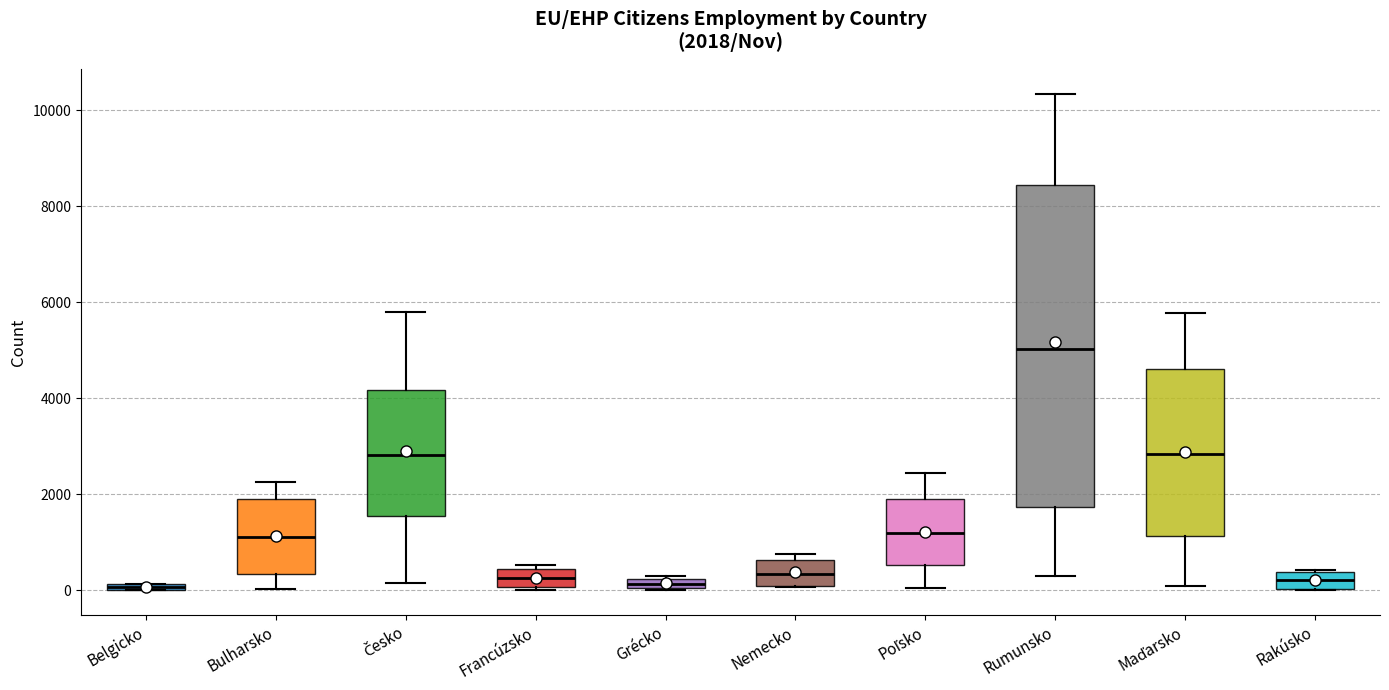

Which box has the highest median line?

Rumunsko